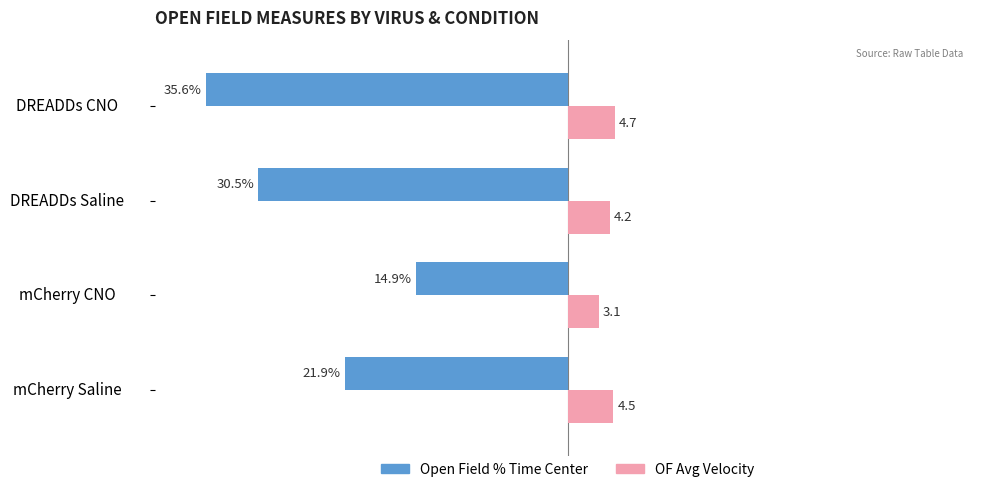

Which series has the largest total across all categories?

OF Avg Velocity